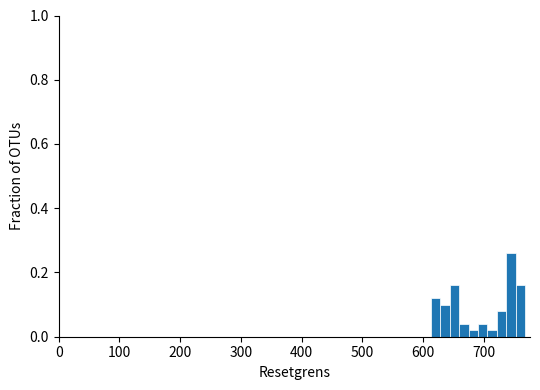

Around what value on the x-axis is the tallest bar? Give the approximate position of its centre, as read against the axis.

750